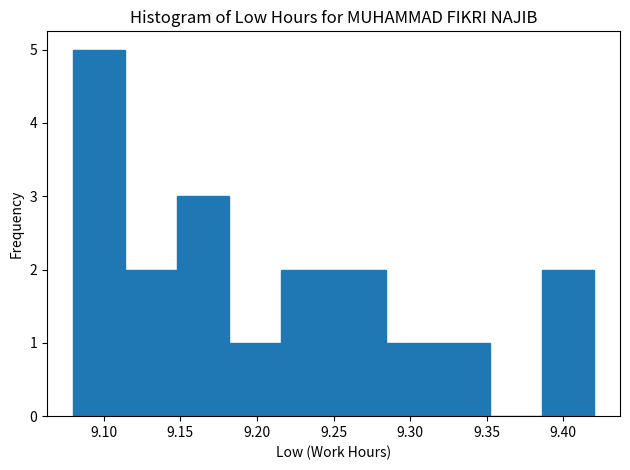

What is the height of the bar covering 9.386 to 9.420 on the x-axis? Neither the bar edges nor the heights are printed on the chart, so give them approximately, as read against the axes.

2